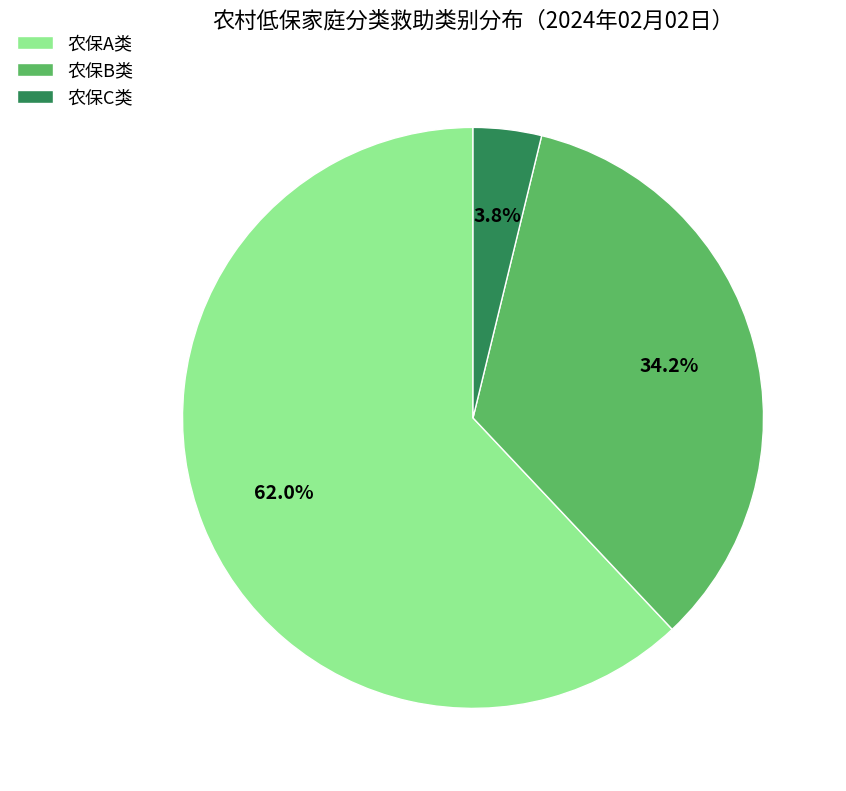

To the nearest percent, what portion does 农保B类 represent?

34%